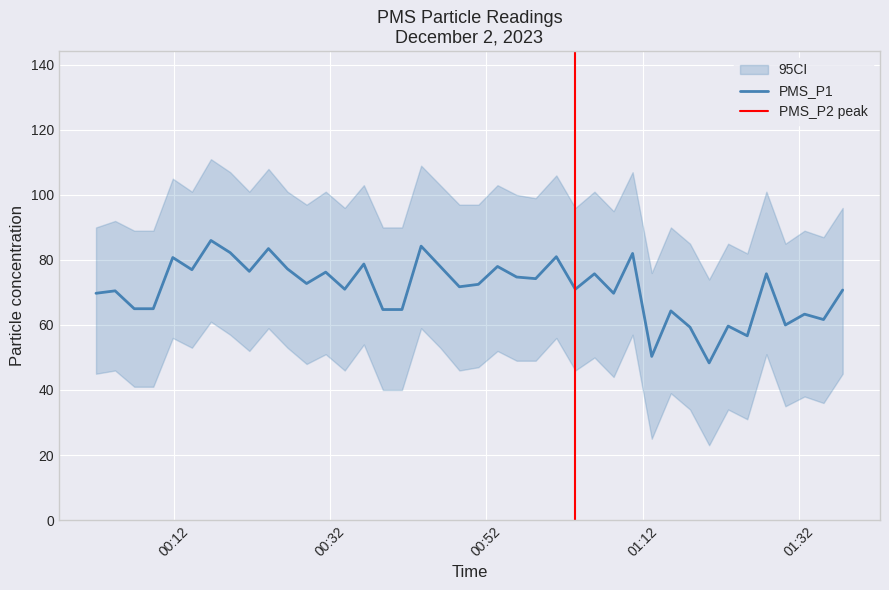

Does the chart display data point markers on the line(s)?

No